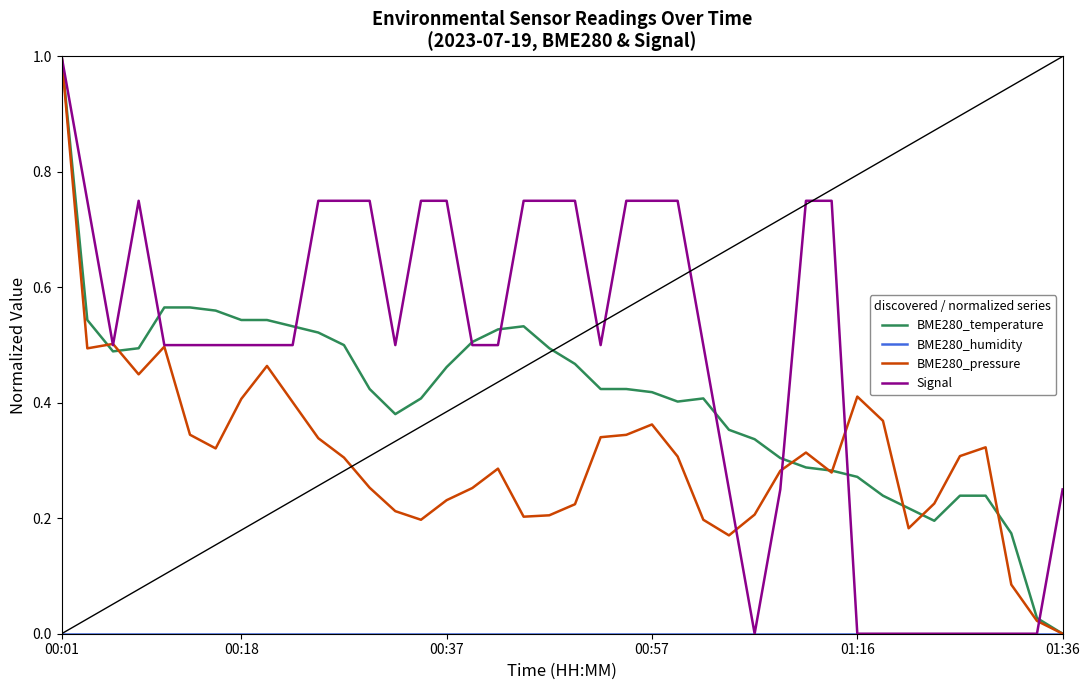

What is the greatest value displayed?

1.0